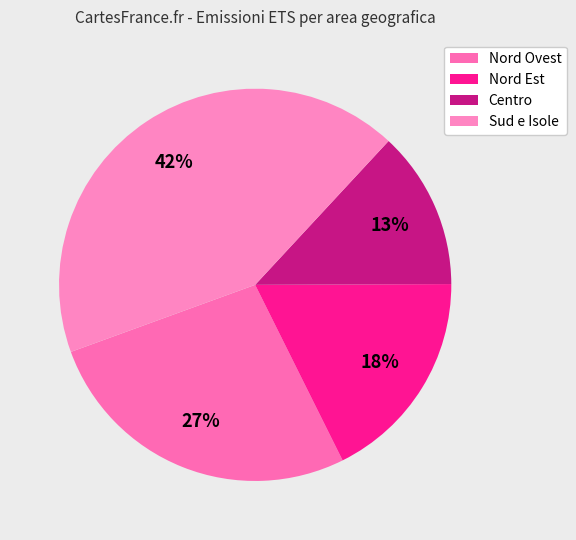

What is the smallest slice in the pie chart?

Centro